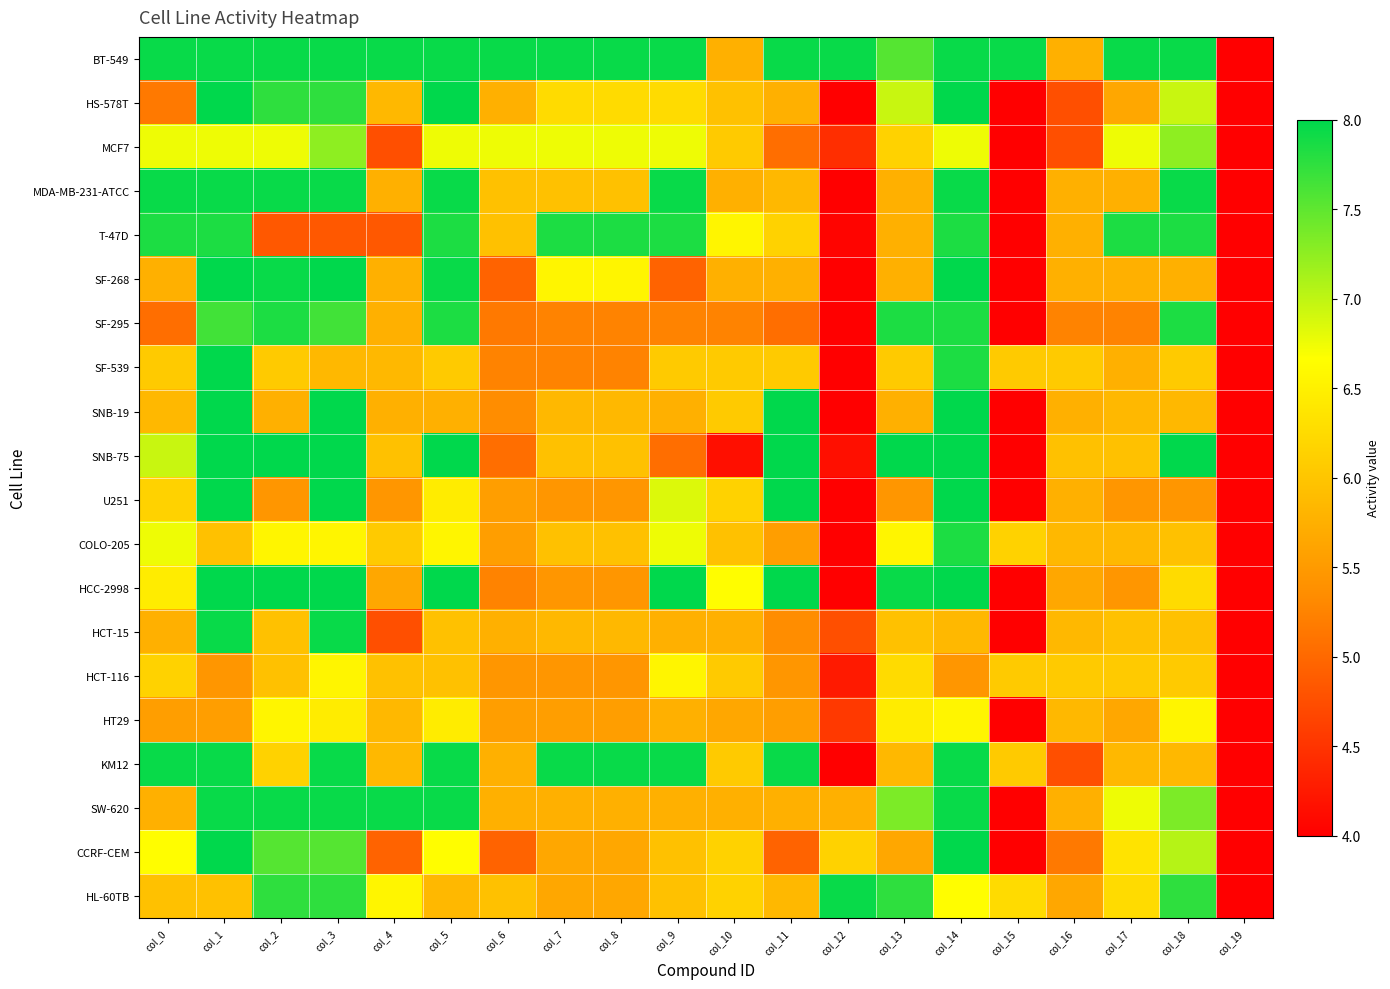

Between col_8 and col_12, which is larger?

col_8